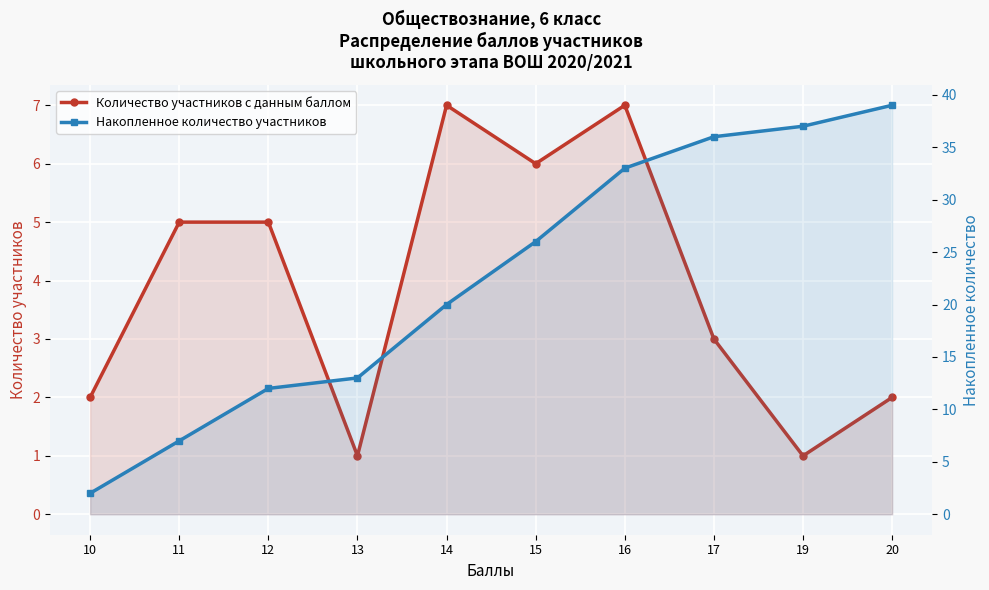

True or false: Количество участников с данным баллом has a value of 8 at 15.

False